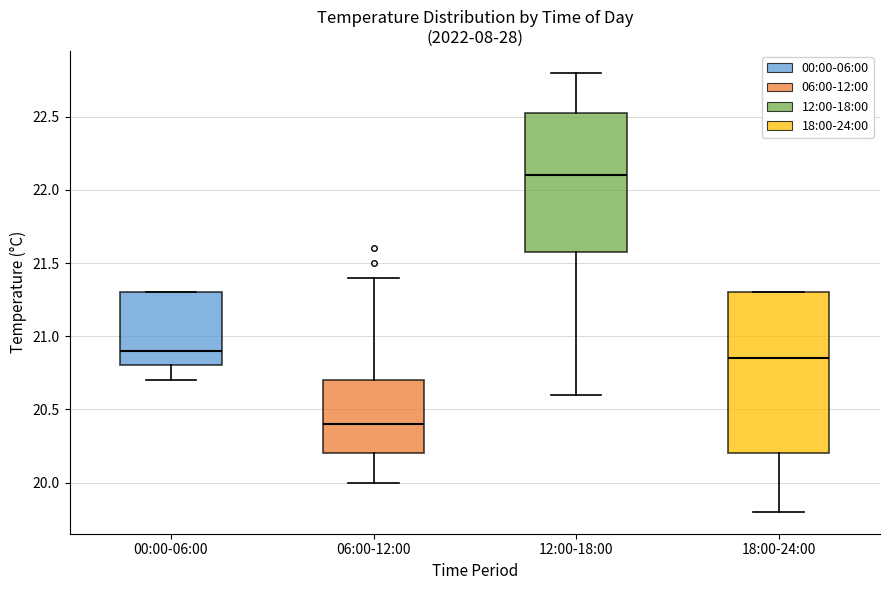

Reading left to right, read every box against the y-axis: the position of its median line, the range the box covers, and the ends of its whiskers. The values are not printed on the chart, so give them approximately, as read against the axis.

00:00-06:00: median 20.90, box 20.80 to 21.30, whiskers 20.70 to 21.30
06:00-12:00: median 20.40, box 20.20 to 20.70, whiskers 20.00 to 21.40
12:00-18:00: median 22.10, box 21.60 to 22.55, whiskers 20.60 to 22.80
18:00-24:00: median 20.85, box 20.20 to 21.30, whiskers 19.80 to 21.30